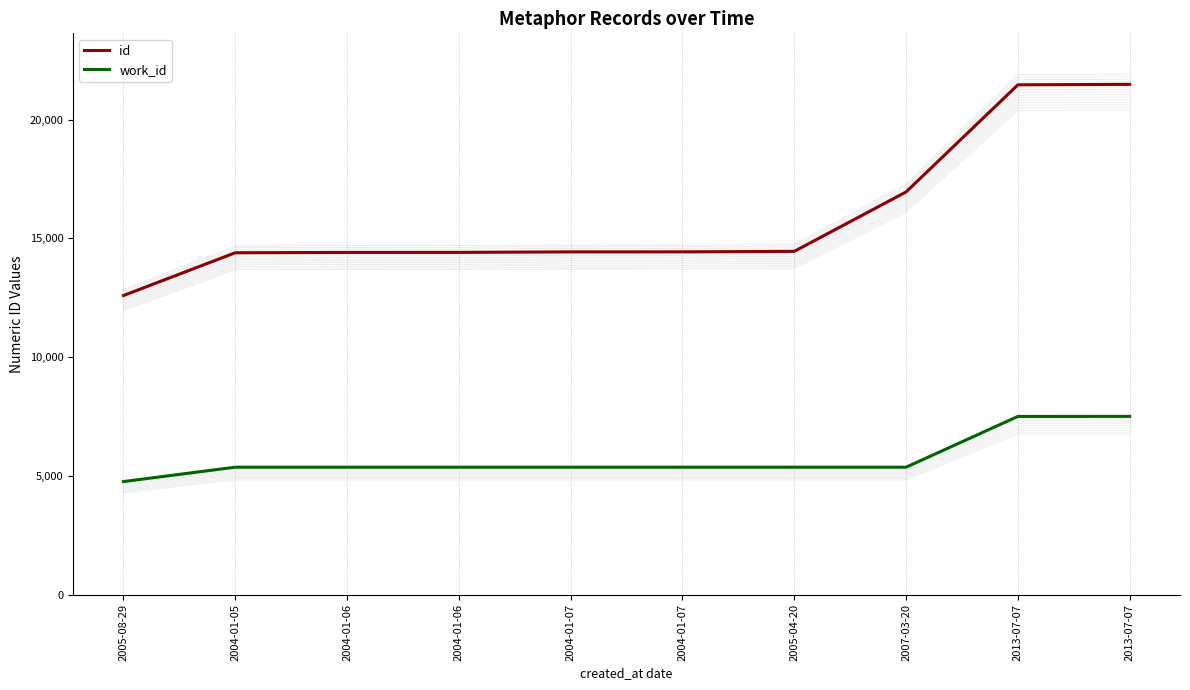

What is the sum of all work_id values?

57332